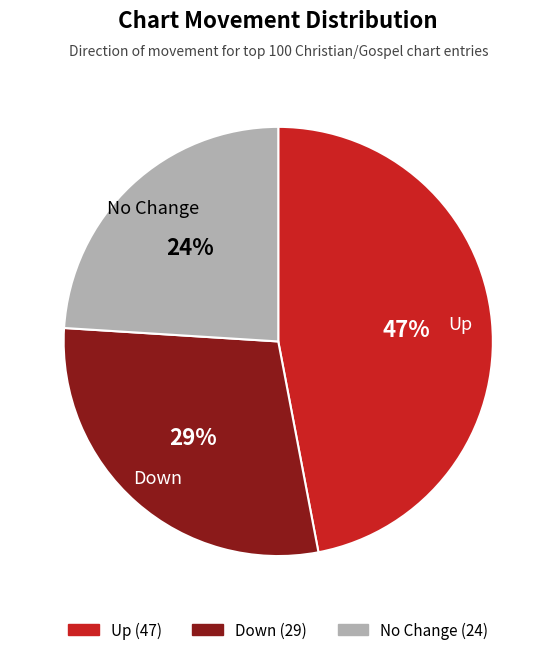

How many slices are in this pie chart?

3